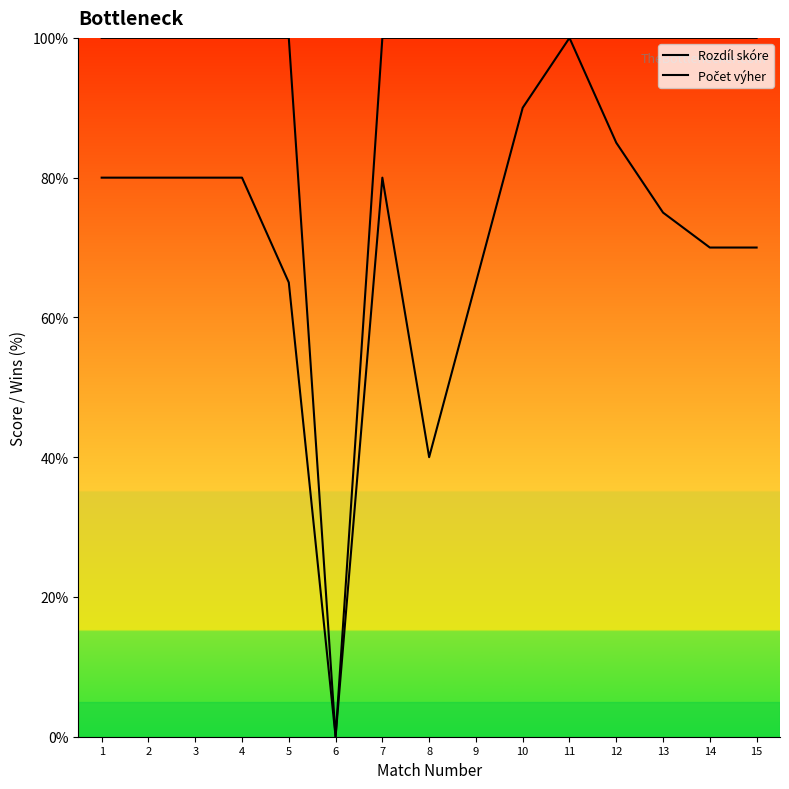

Between 13 and 14, which series saw the biggest shift?

Rozdíl skóre